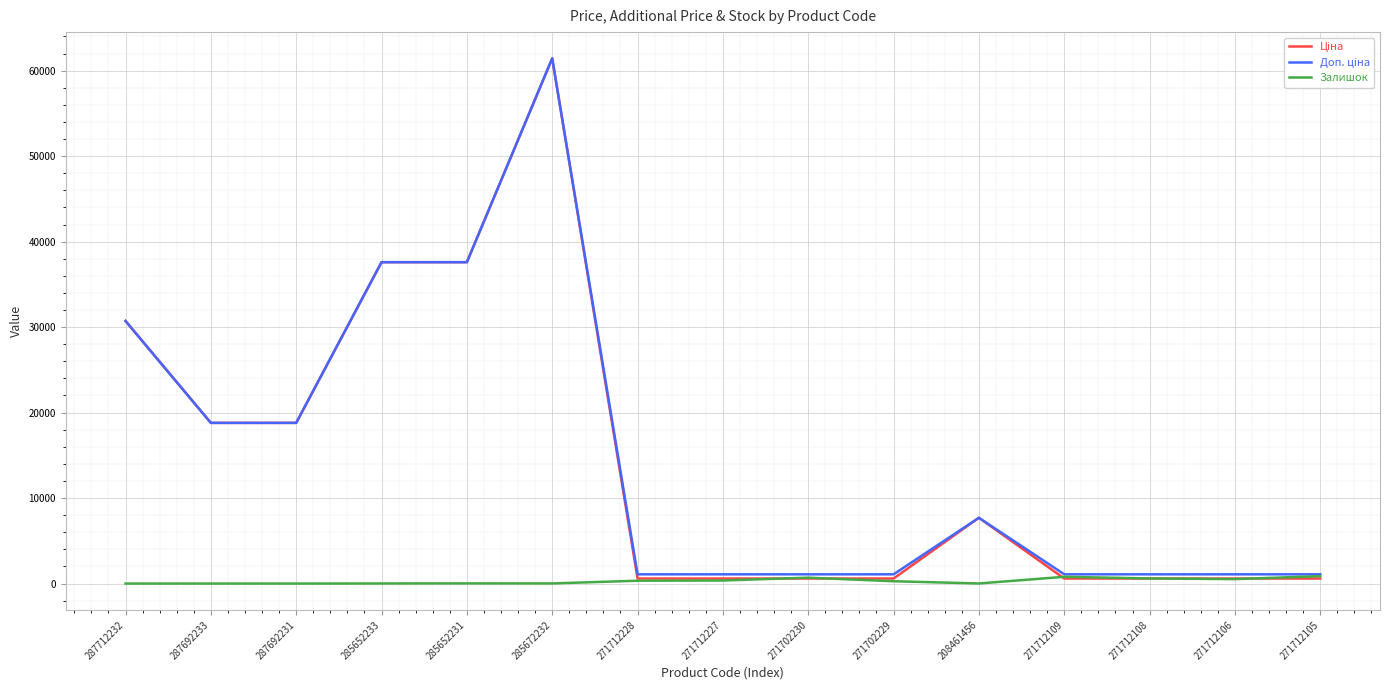

Does the chart display data point markers on the line(s)?

No